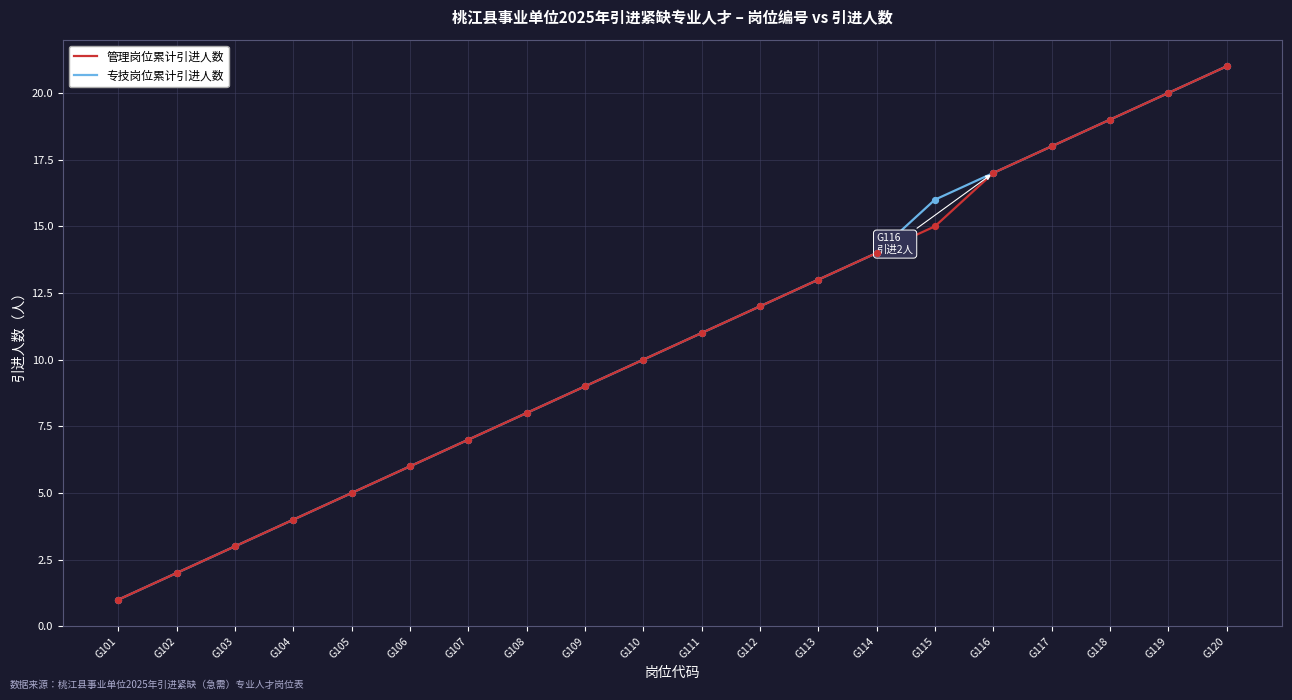

What is the total value across all series at G104?

8